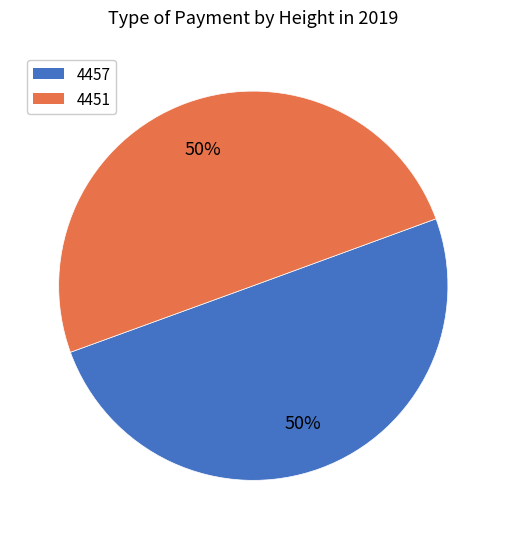

To the nearest percent, what portion does 4457 represent?

50%